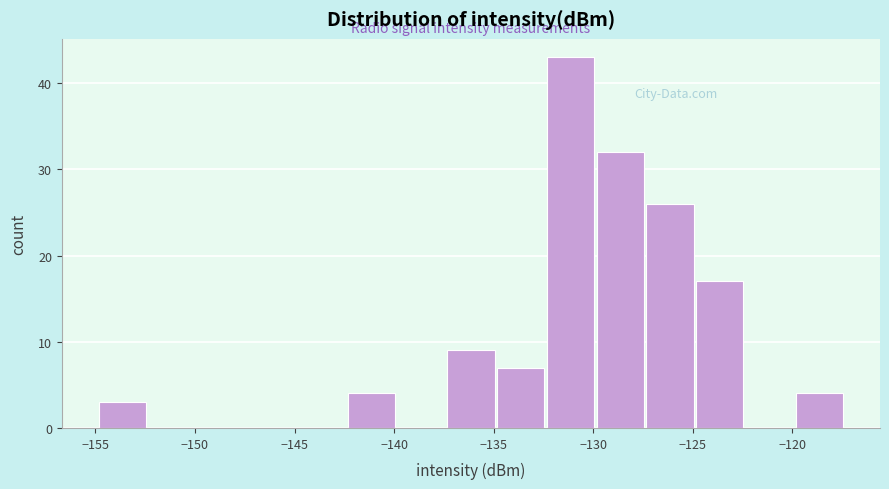

Reading left to right, transcribe this chart: for each bar, give the range it covers on the x-axis and its height. Neither the bar edges nor the heights are printed on the chart, so give them approximately, as read against the axes.

-155.0 to -152.5: 3
-152.5 to -150.0: 0
-150.0 to -147.5: 0
-147.5 to -145.0: 0
-145.0 to -142.5: 0
-142.5 to -140.0: 4
-140.0 to -137.5: 0
-137.5 to -135.0: 9
-135.0 to -132.5: 7
-132.5 to -130.0: 43
-130.0 to -127.5: 32
-127.5 to -125.0: 26
-125.0 to -122.5: 17
-122.5 to -120.0: 0
-120.0 to -117.5: 4